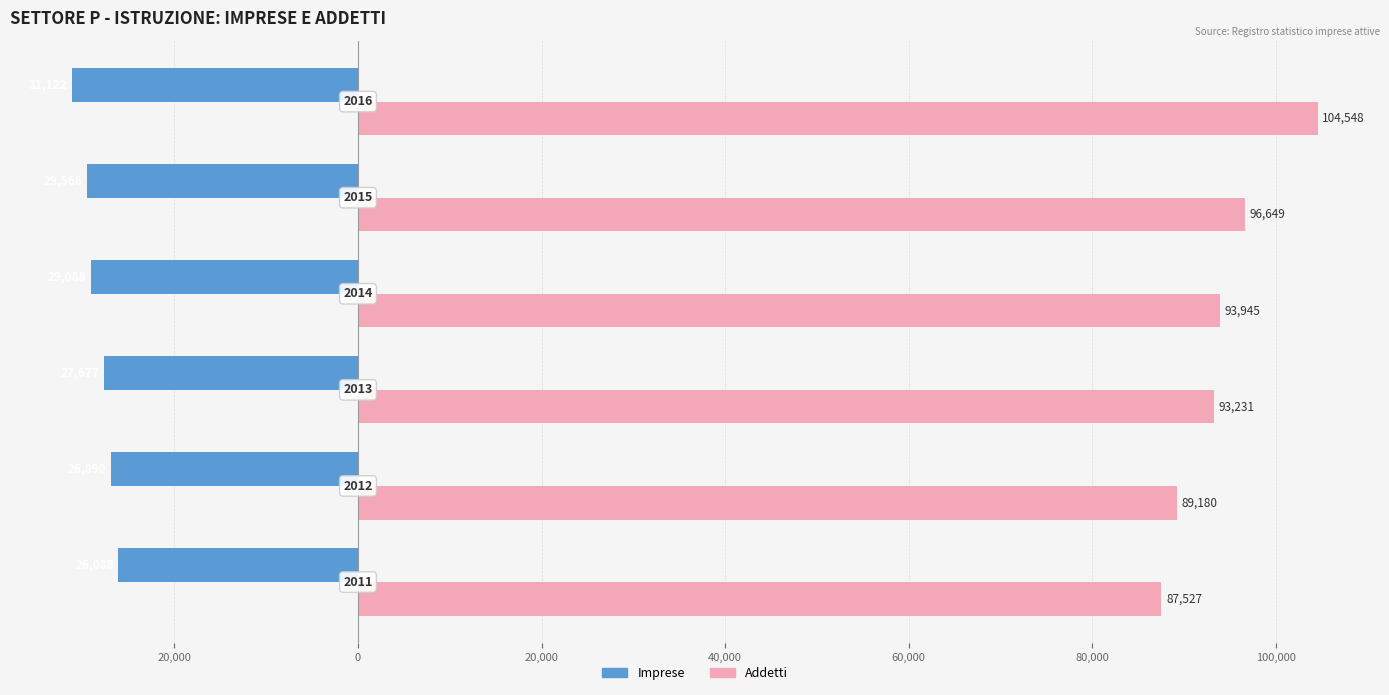

What is the difference between the maximum and minimum values in the Addetti series?

17021.1